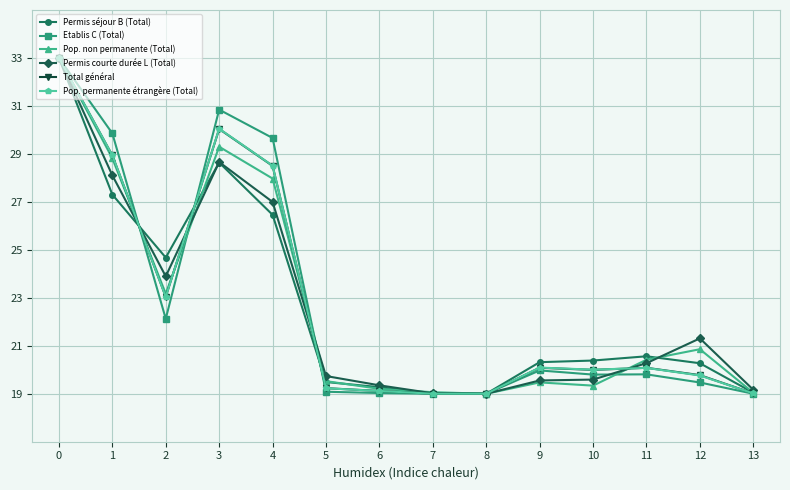

True or false: Permis séjour B (Total) and Pop. non permanente (Total) intersect in this chart.

True